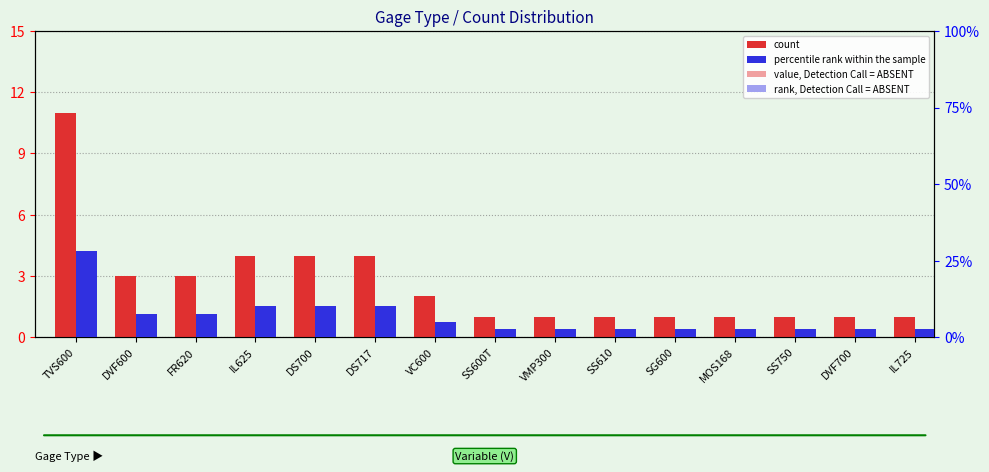

What is the difference between the second highest and second lowest values in the count series?

3.0